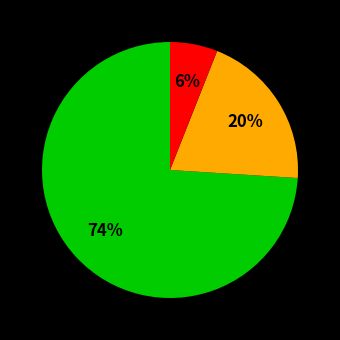

Is there any slice that represents more than half of the pie?

Yes